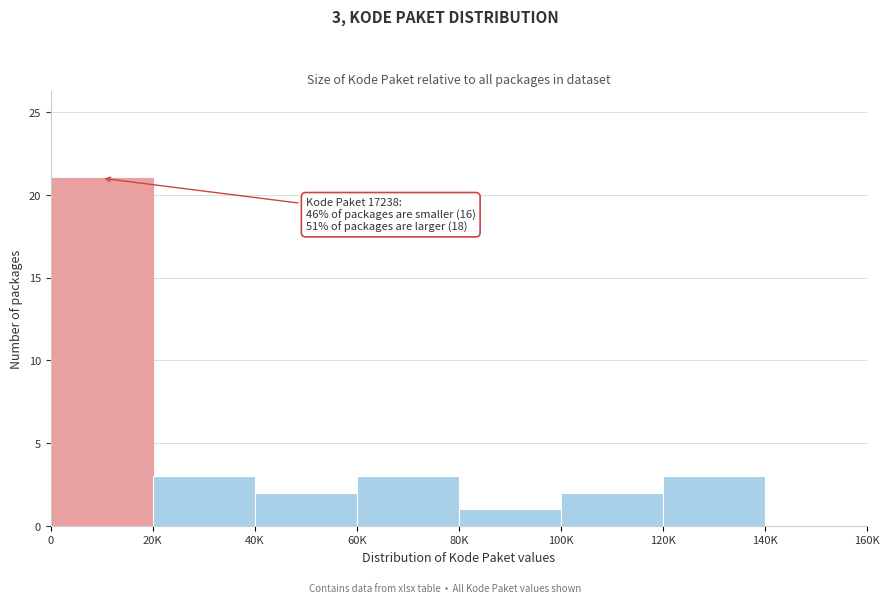

Reading right to left, extract all data points from this chart.

140K=0	120K=3	100K=2	80K=1	60K=3	40K=2	20K=3	0=21